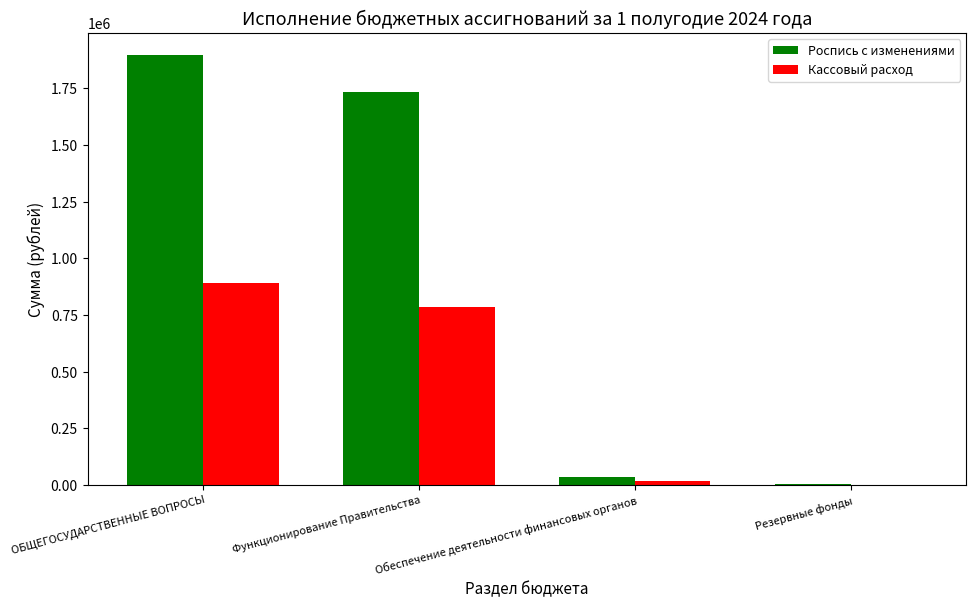

At which category is the sum across all series the highest?

ОБЩЕГОСУДАРСТВЕННЫЕ ВОПРОСЫ